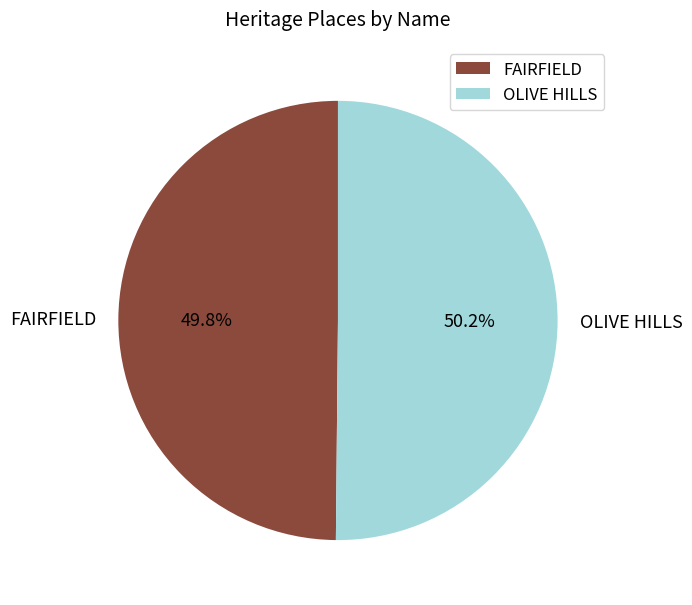

What percentage is the FAIRFIELD slice, to the nearest percent?

50%